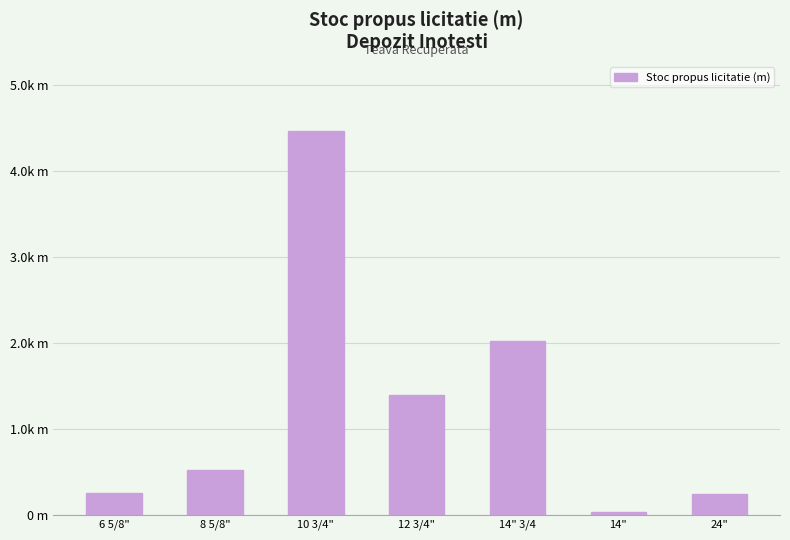

Reading right to left, extract all data points from this chart.

24"=243.4	14"=29.9	14" 3/4=2024.5	12 3/4"=1398.0	10 3/4"=4470.5	8 5/8"=519.2	6 5/8"=250.6